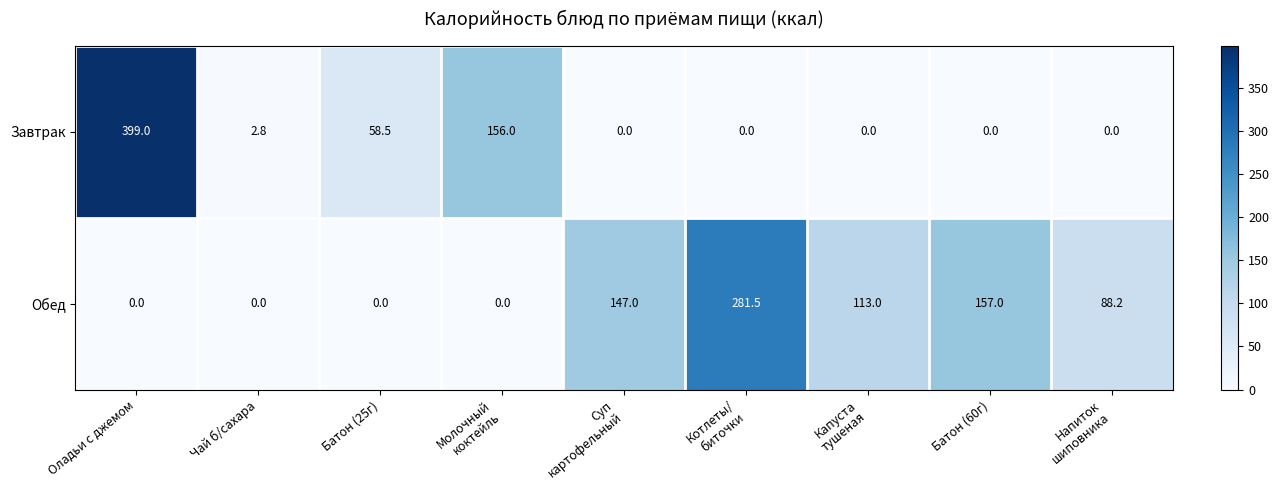

What is the total value across all series at Напиток
шиповника?

88.2